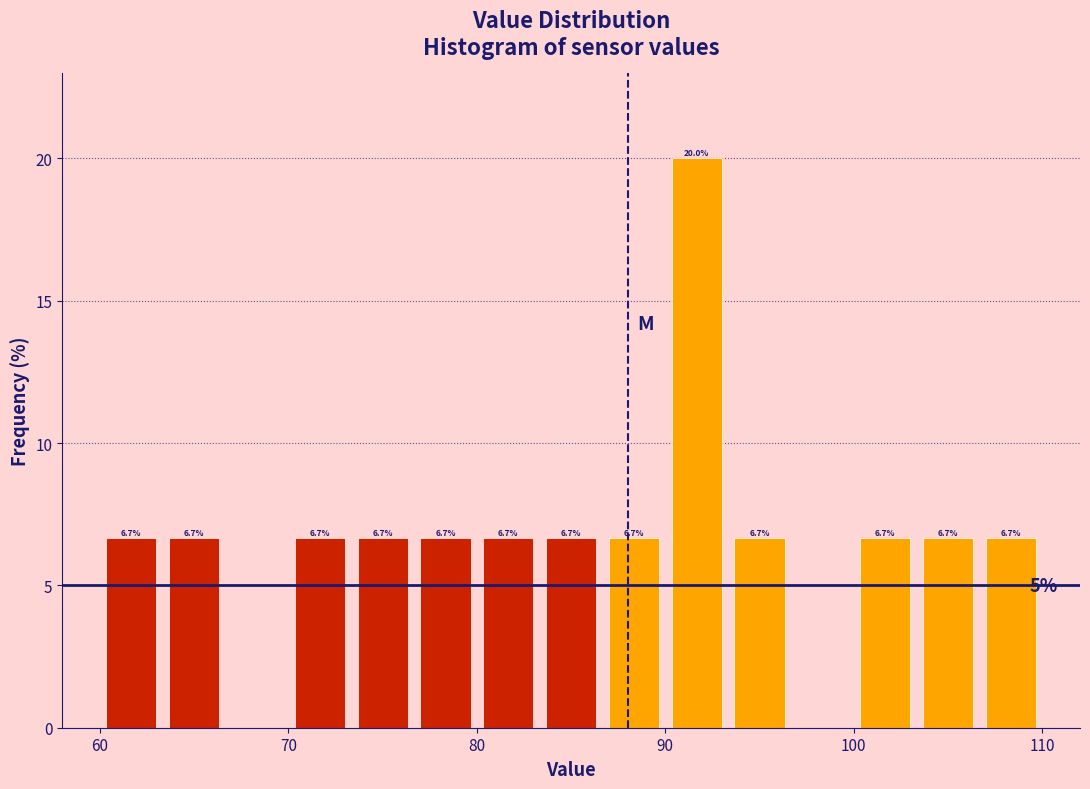

Around what value on the x-axis is the tallest bar? Give the approximate position of its centre, as read against the axis.

92